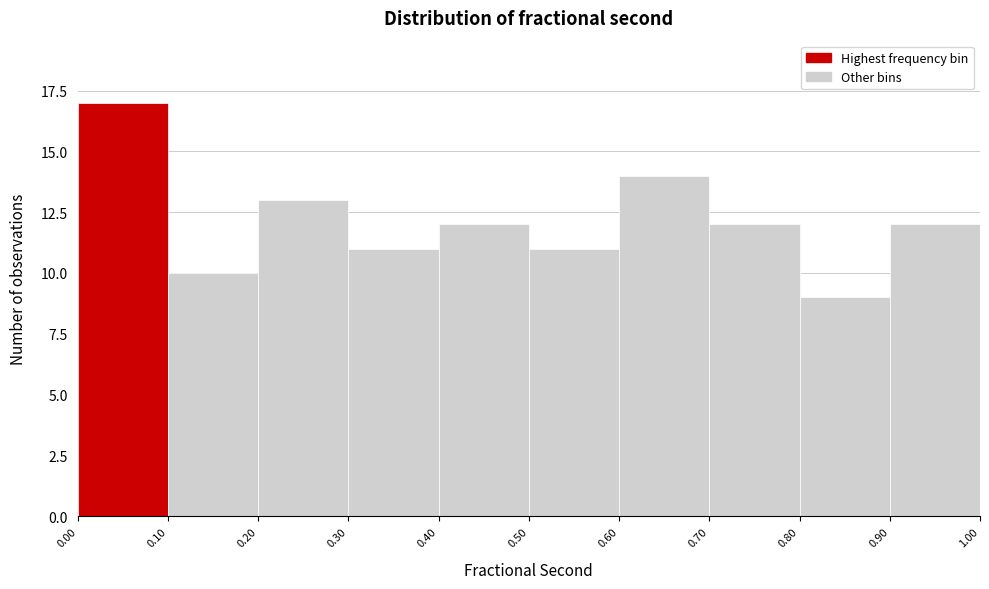

Reading left to right, transcribe this chart: for each bar, give the range it covers on the x-axis and its height. The values are not printed on the chart, so give them approximately, as read against the axis.

0.00 to 0.10: 17
0.10 to 0.20: 10
0.20 to 0.30: 13
0.30 to 0.40: 11
0.40 to 0.50: 12
0.50 to 0.60: 11
0.60 to 0.70: 14
0.70 to 0.80: 12
0.80 to 0.90: 9
0.90 to 1.00: 12